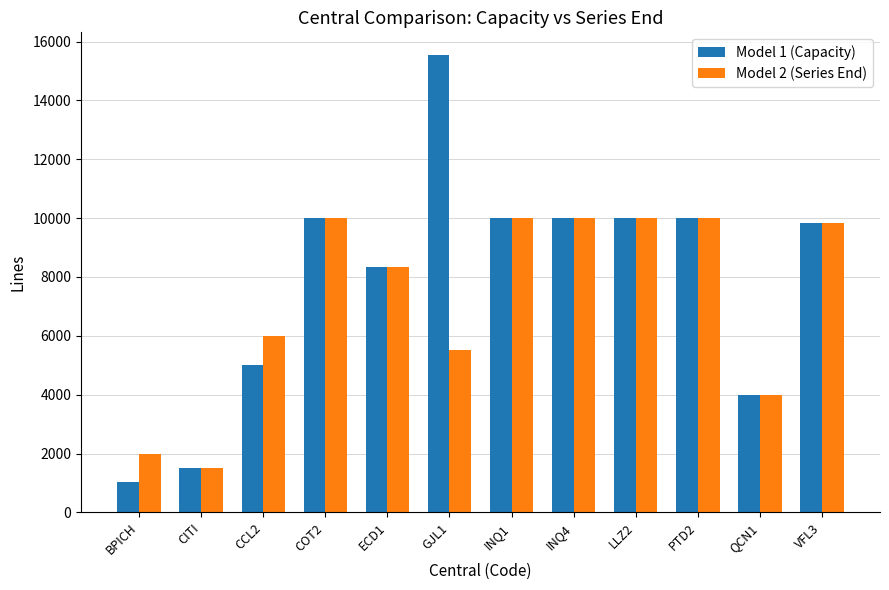

The Model 2 (Series End) series shows 11907 at ECD1. True or false?

False